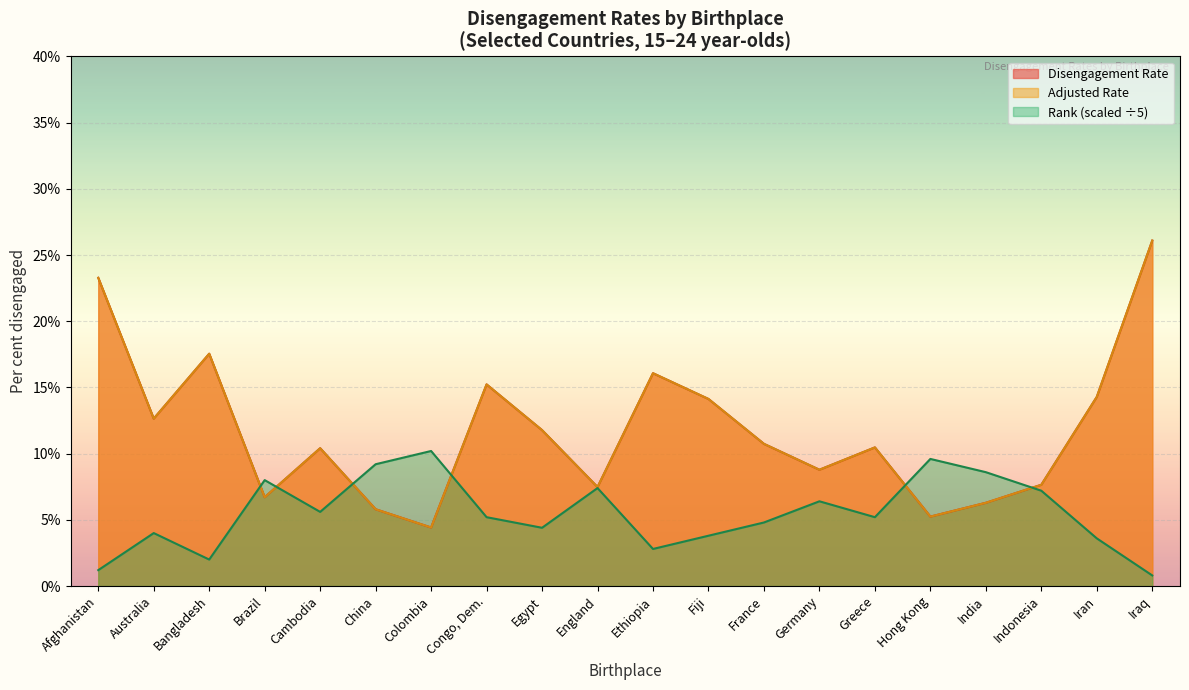

What is the sum of all Rank values?

110.0